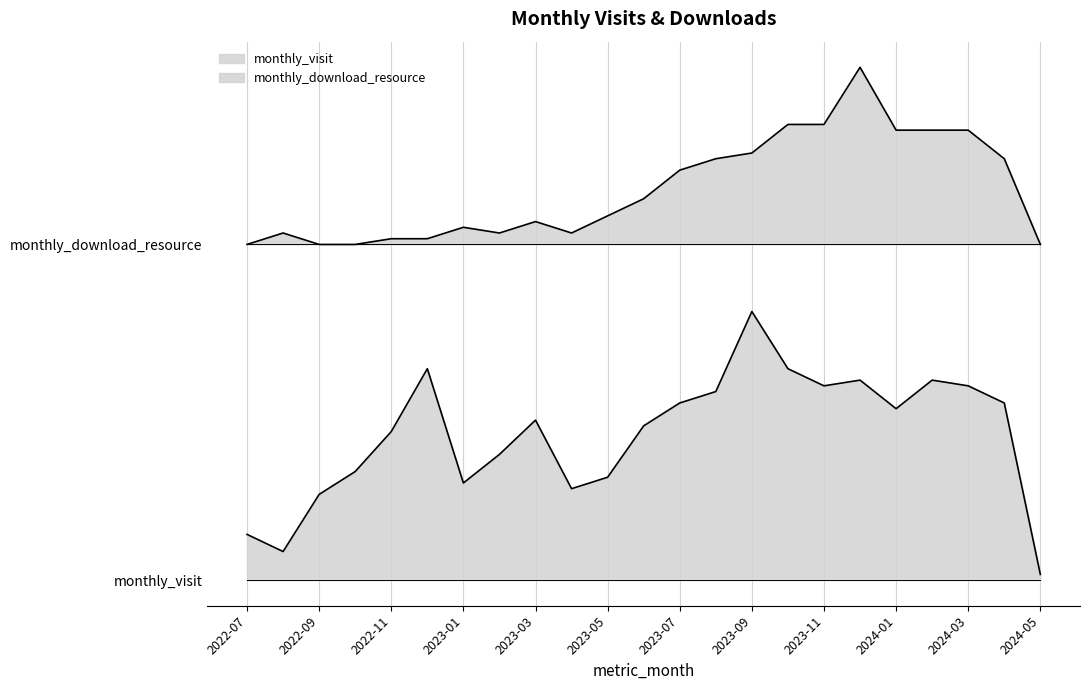

What is the sum of all monthly_visit values?

7.5